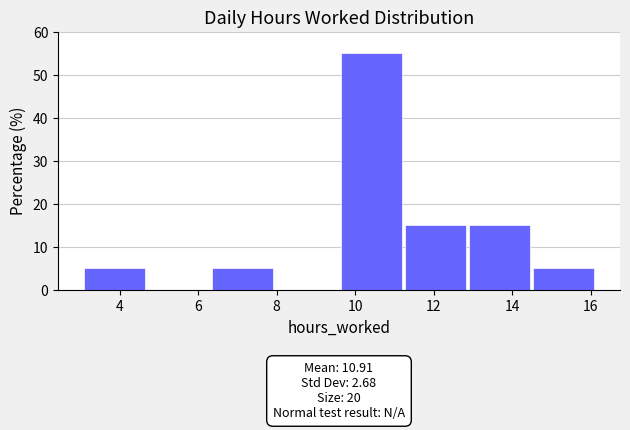

Which range on the x-axis has the tallest bar?

9.6 to 11.2